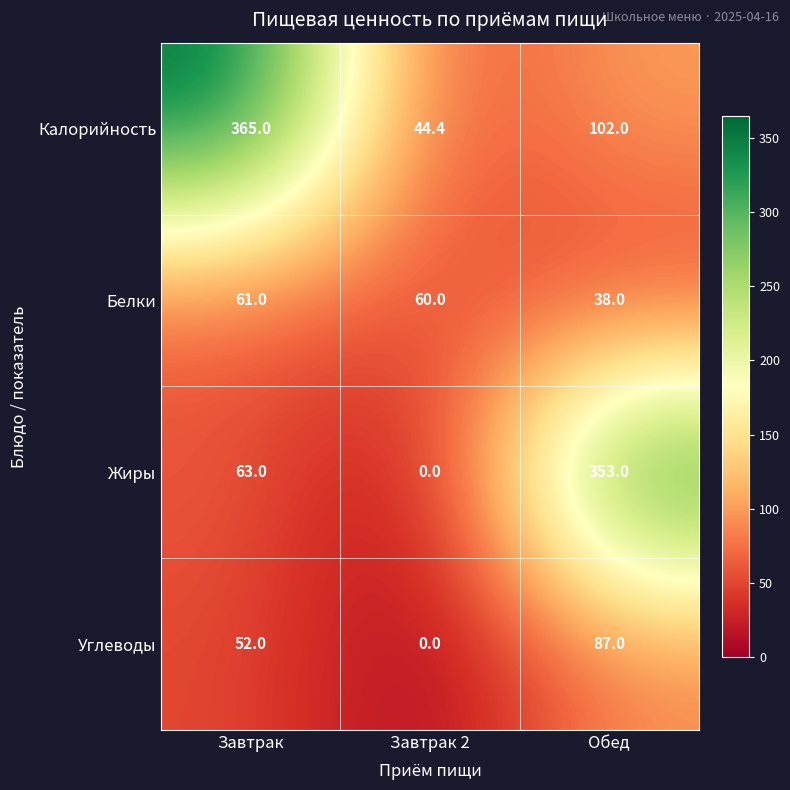

What is the spread (max minus min) of values at Завтрак?

313.0